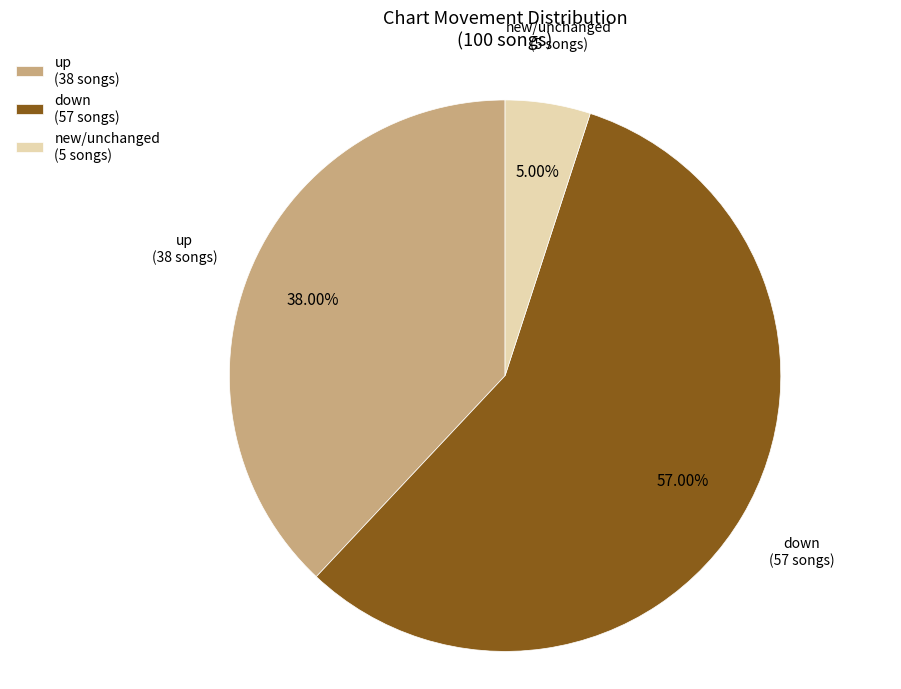

Is there a majority slice in this chart?

Yes